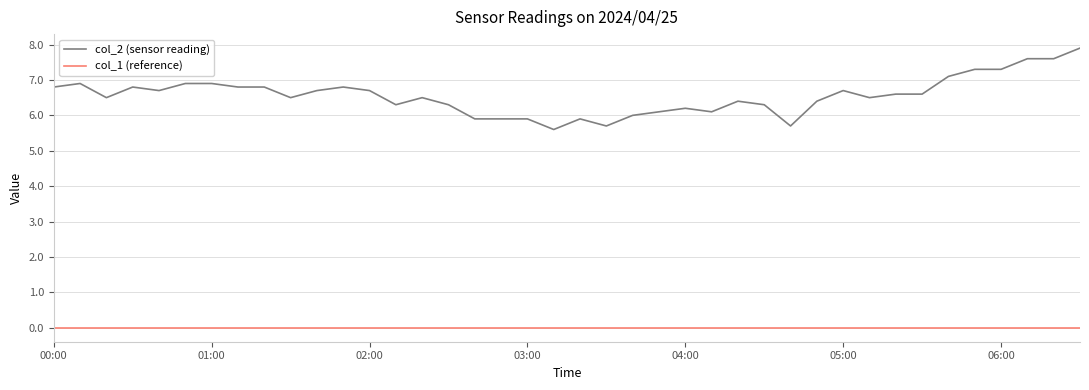

Count the number of categories in the chart.

40